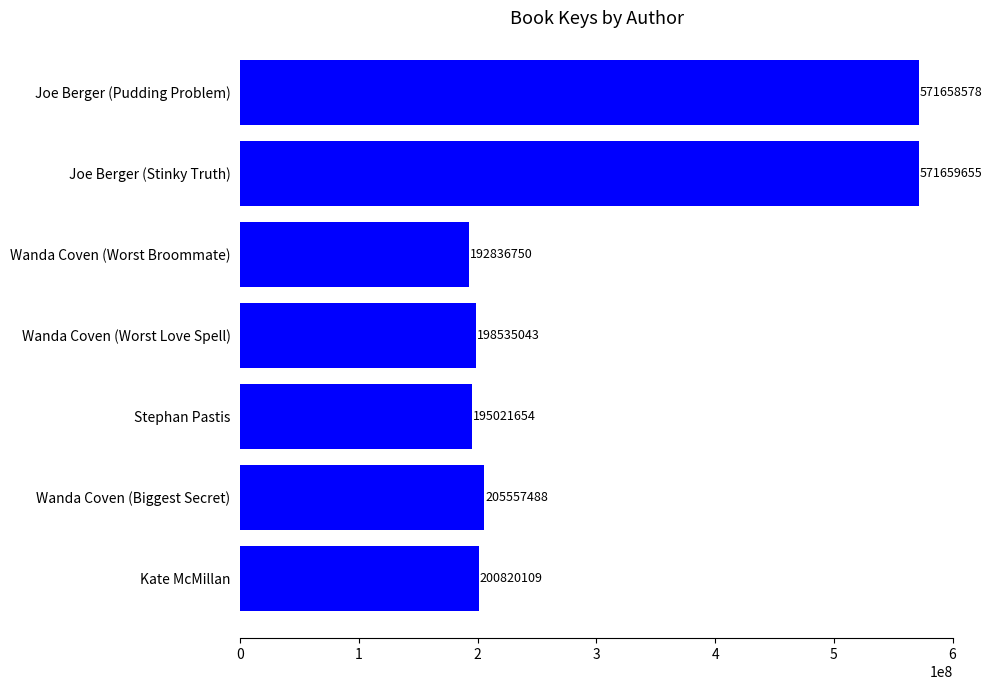

What is the difference between the maximum and minimum values?

378822905